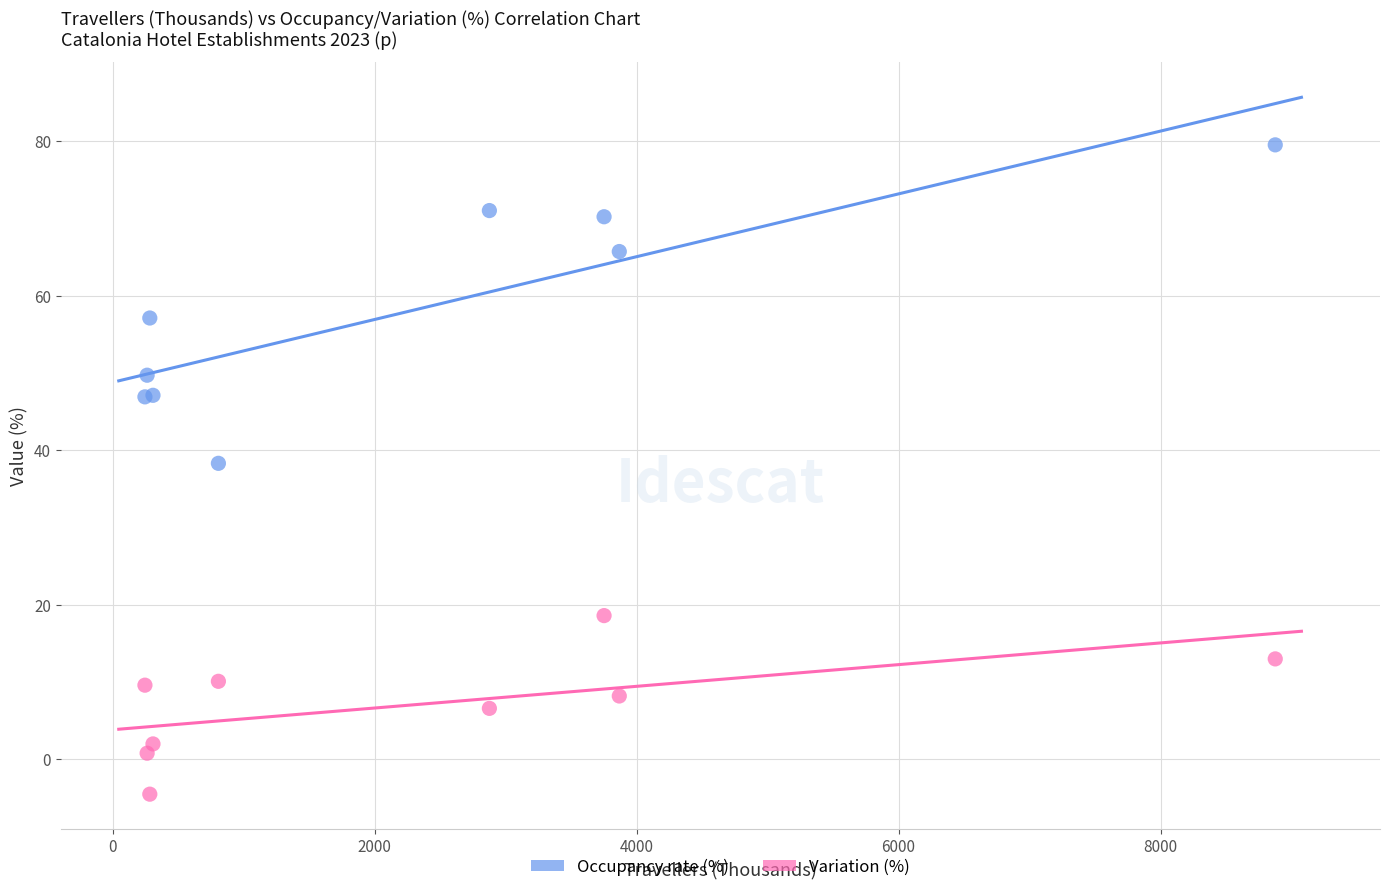

Across all series, what Y value is closest to 37?

38.3